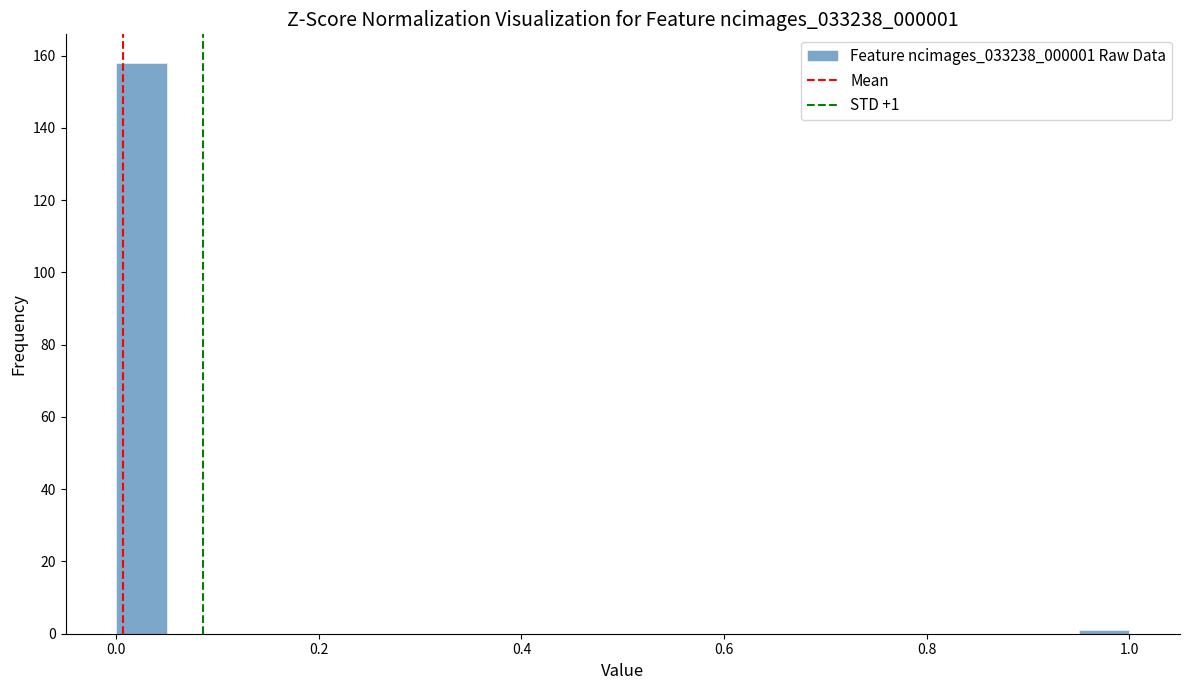

Around what value on the x-axis is the tallest bar? Give the approximate position of its centre, as read against the axis.

0.02